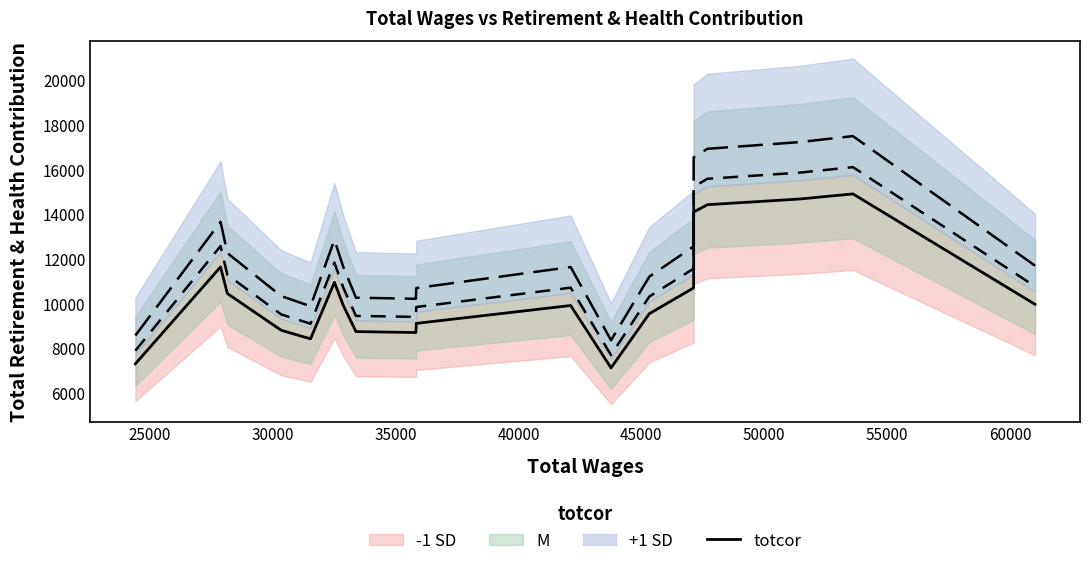

What is the minimum value for totcor?

7133.8